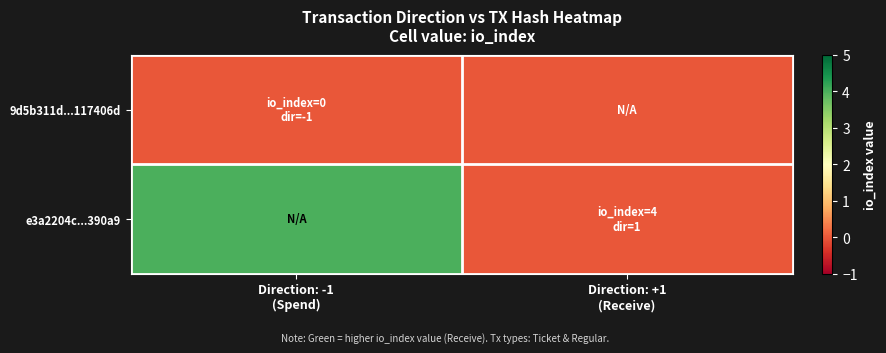

Which series changed the most between Direction: -1 (Spend) and Direction: +1 (Receive)?

e3a2204c...390a9